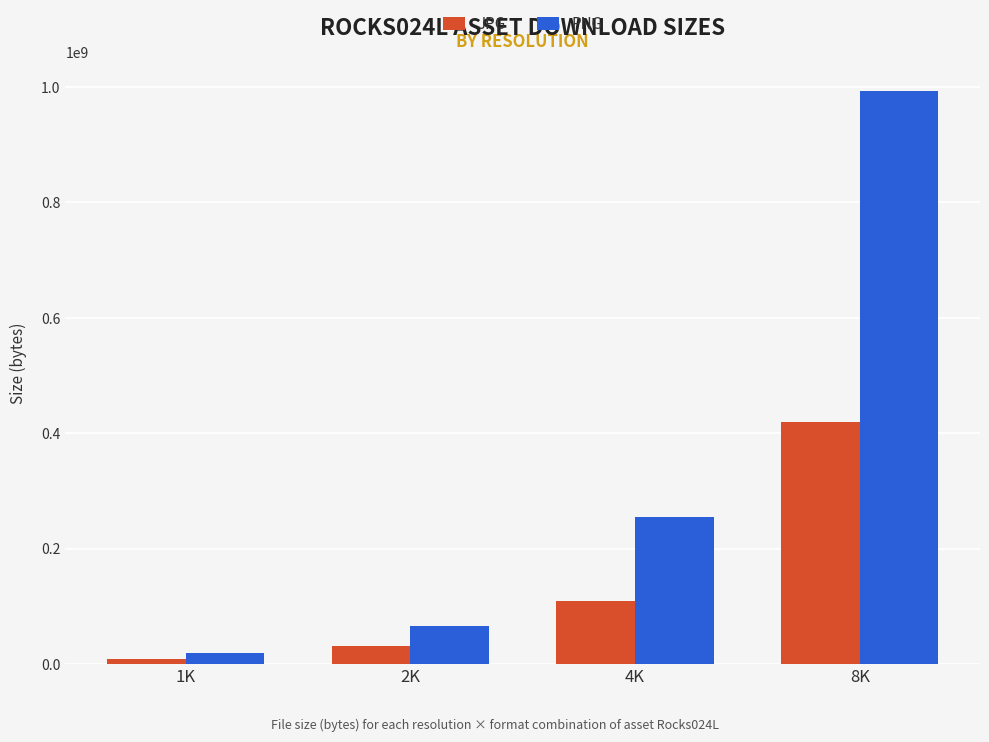

Which category has the lowest value in the JPG series?

1K